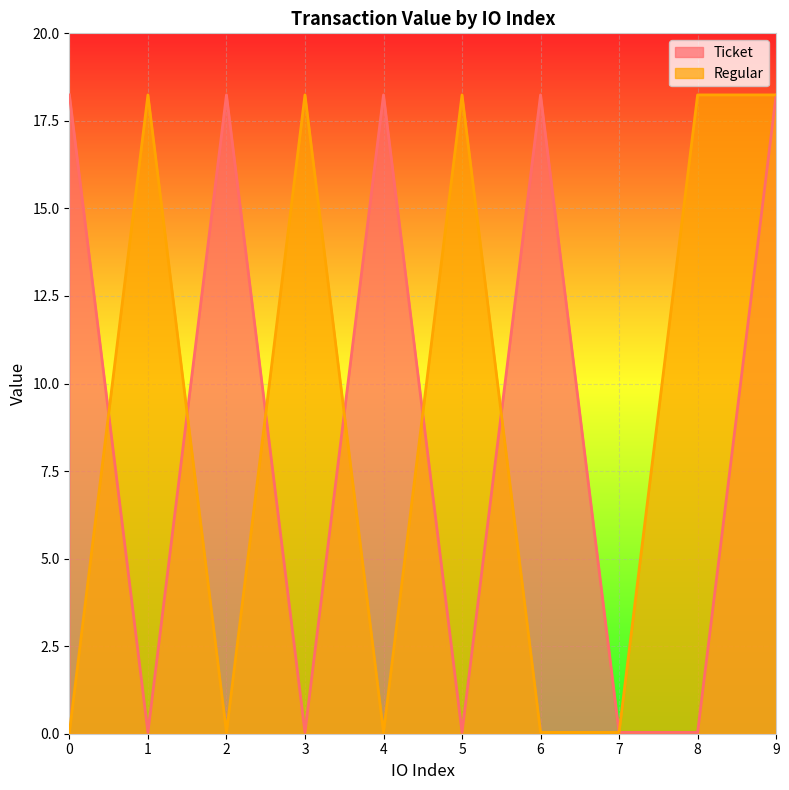

Is the value of Ticket at 1 greater than the value of Regular at 0?

No